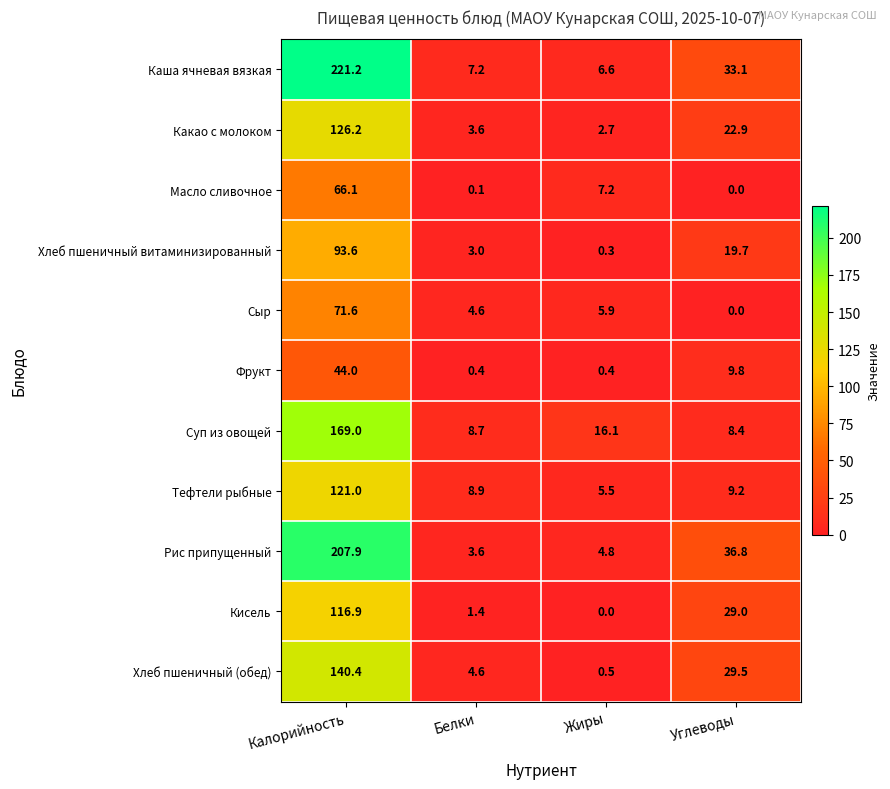

Rank the series by their maximum value, from highest to lowest.

Каша ячневая вязкая, Рис припущенный, Суп из овощей, Хлеб пшеничный (обед), Какао с молоком, Тефтели рыбные, Кисель, Хлеб пшеничный витаминизированный, Сыр, Масло сливочное, Фрукт